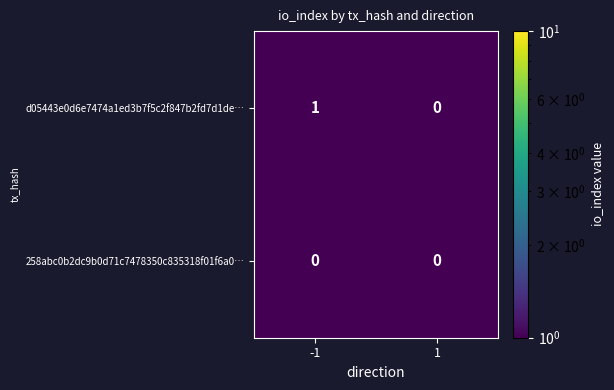

Reading right to left, list all the values displayed in this chart.

d05443e0d6e7474a1ed3b7f5c2f847b2fd7d1de…: 1=0	-1=1
258abc0b2dc9b0d71c7478350c835318f01f6a0…: 1=0	-1=0